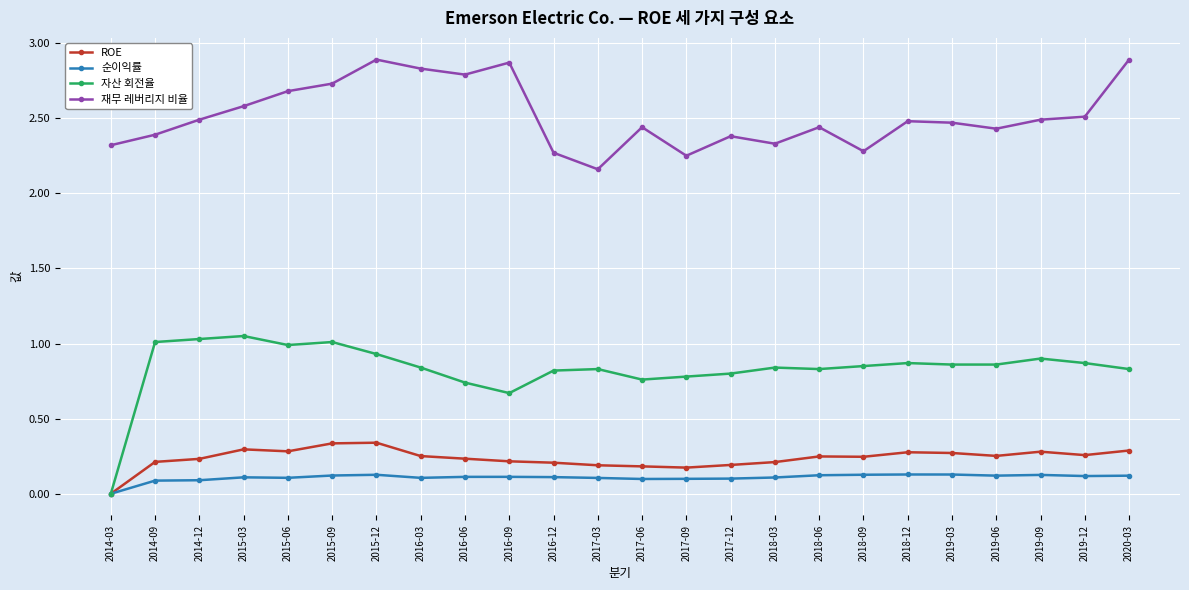

What is the label of the 1st point from the left?

2014-03